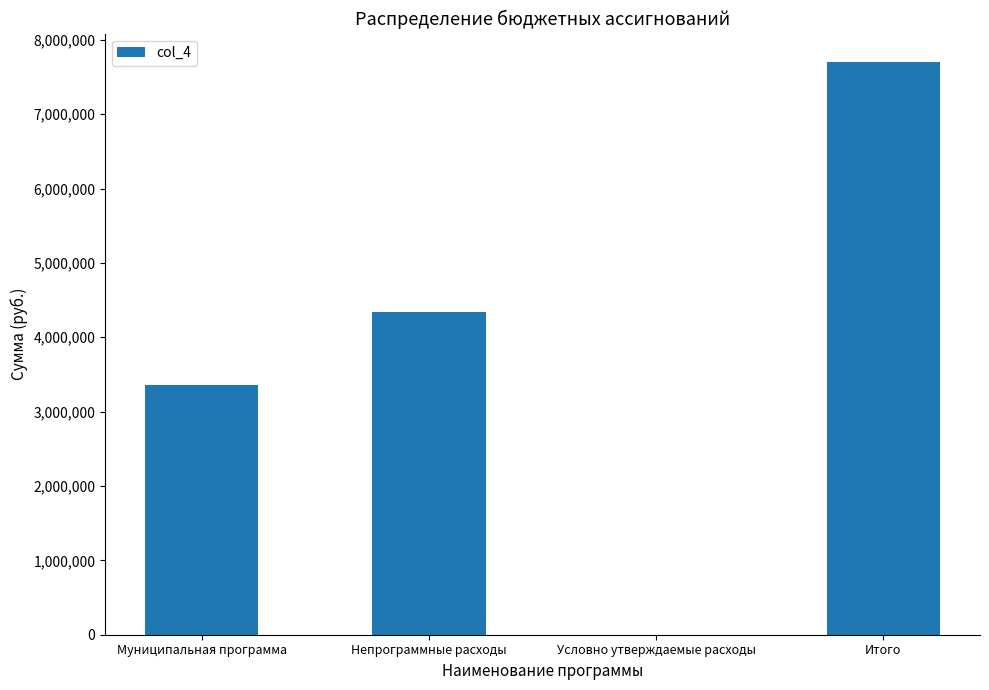

What is the approximate value at Непрограммные расходы?

4340428.3